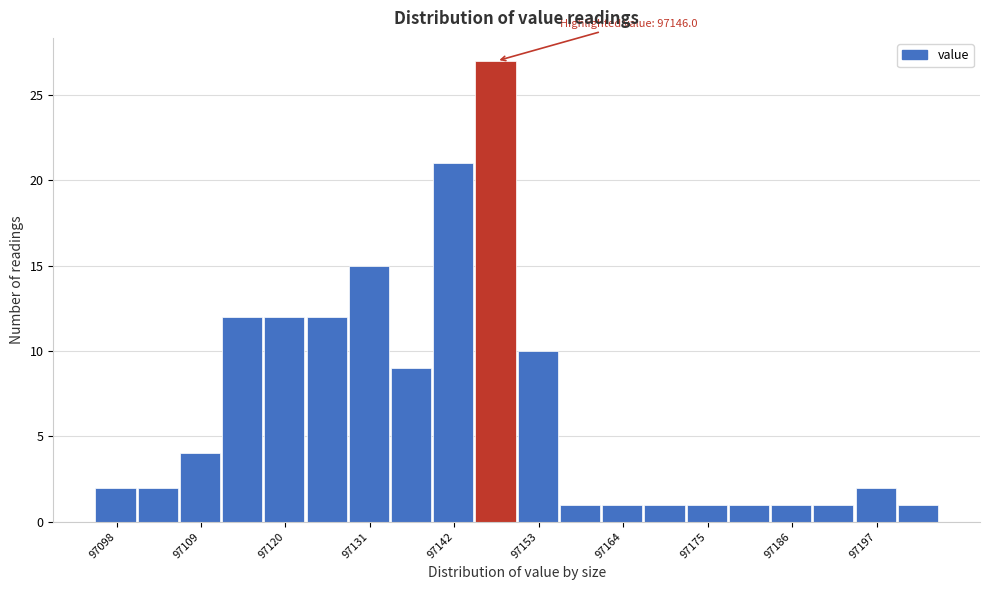

Around what value on the x-axis is the tallest bar? Give the approximate position of its centre, as read against the axis.

97148